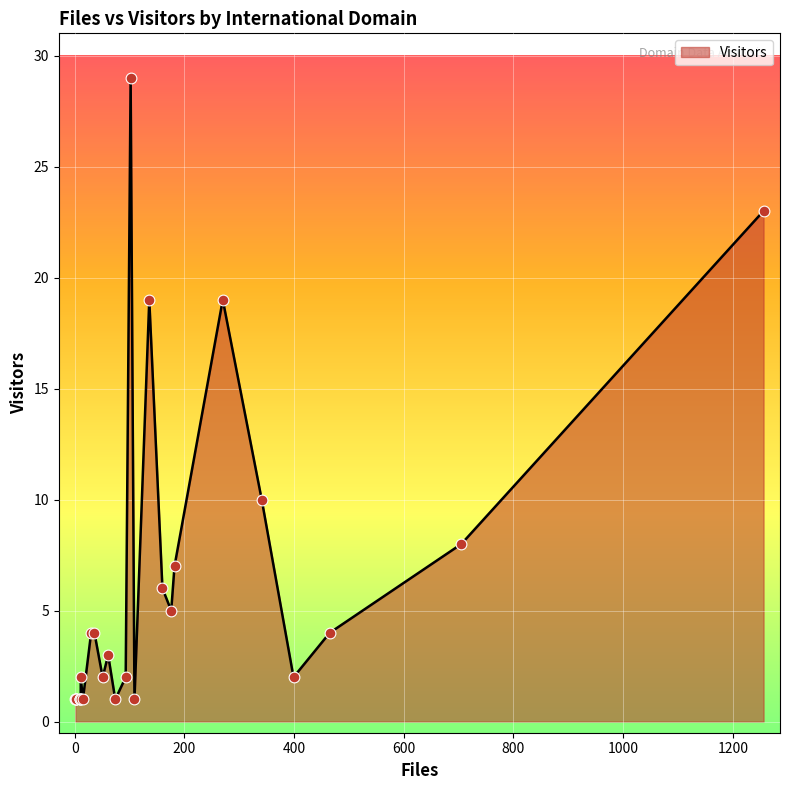

What is the change in value from oma.be to tksc.jaxa.jp?

-2